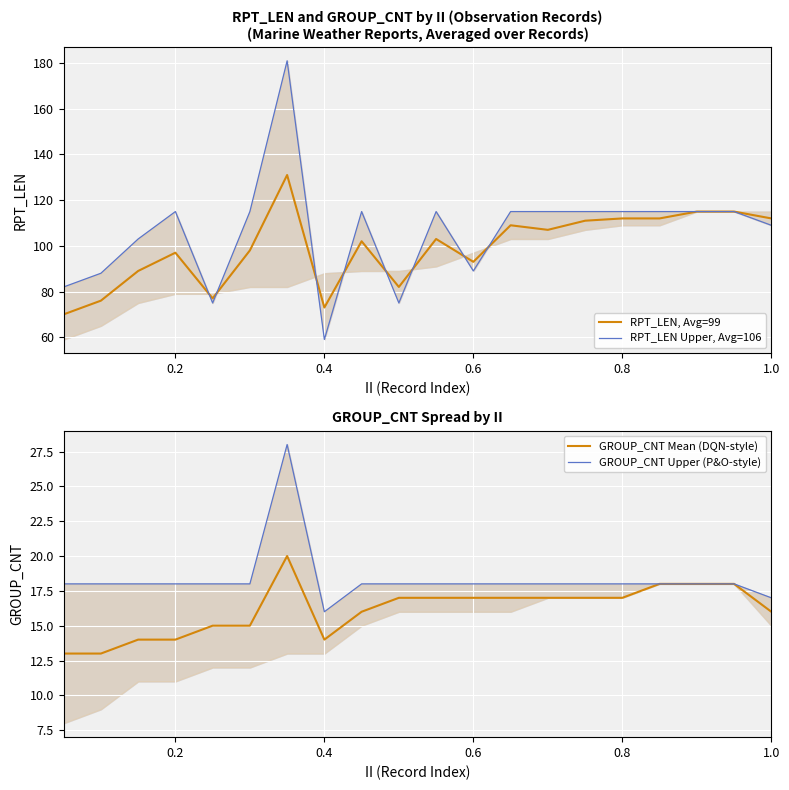

True or false: RPT_LEN Upper, Avg=106 and GROUP_CNT Mean (DQN-style) intersect in this chart.

False